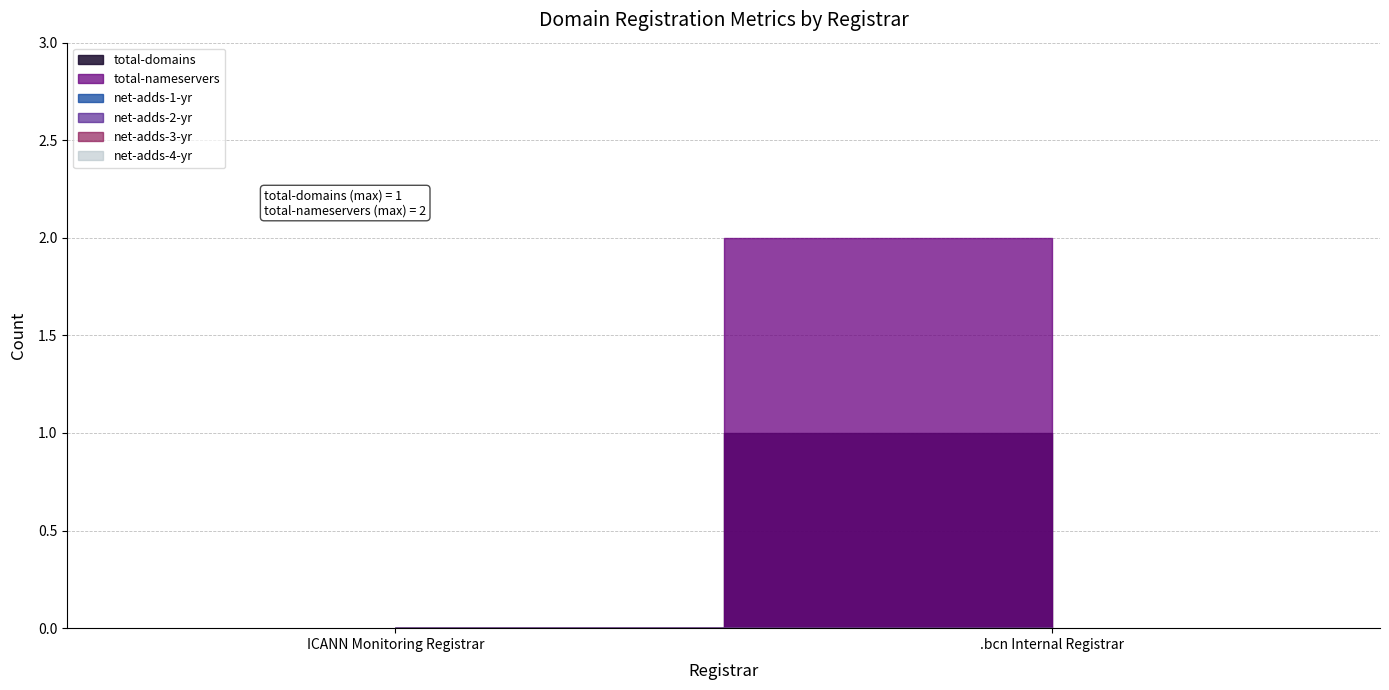

List the labels in order of net-adds-2-yr value, largest first.

ICANN Monitoring Registrar, .bcn Internal Registrar